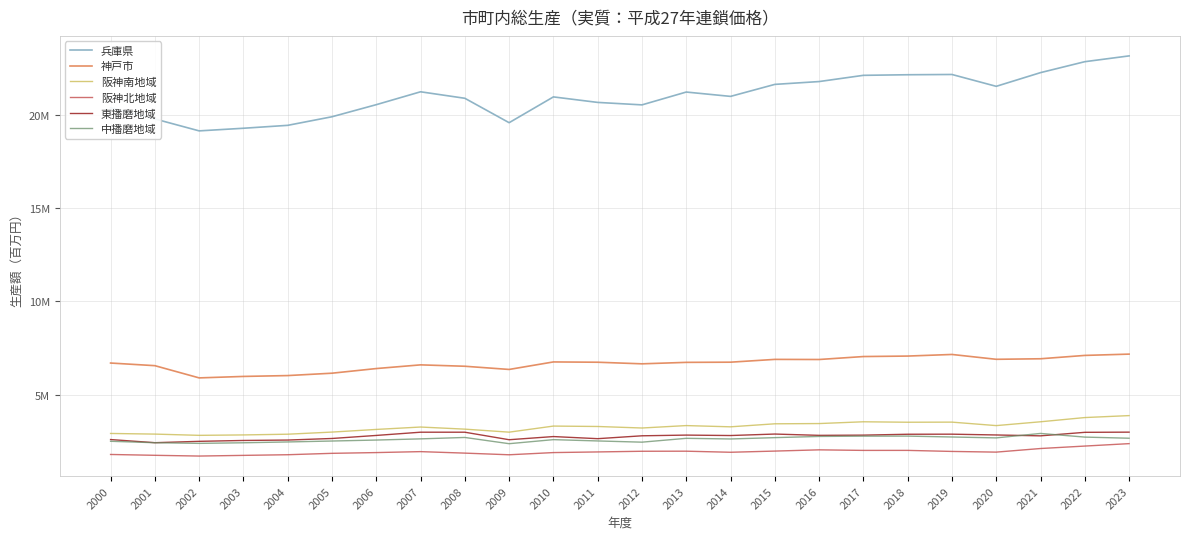

Reading left to right, extract all data points from this chart.

兵庫県: 2000=20381209	2001=19784388	2002=19144708	2003=19285155	2004=19441327	2005=19901837	2006=20549356	2007=21240002	2008=20892000	2009=19583051	2010=20965874	2011=20670614	2012=20538327	2013=21226252	2014=20993320	2015=21636647	2016=21788402	2017=22121995	2018=22153557	2019=22167707	2020=21532557	2021=22266603	2022=22853097	2023=23163962
神戸市: 2000=6699488	2001=6558112	2002=5902716	2003=5981080	2004=6027118	2005=6154327	2006=6403387	2007=6601183	2008=6526730	2009=6355506	2010=6758415	2011=6742433	2012=6657218	2013=6735368	2014=6745075	2015=6894694	2016=6888662	2017=7047128	2018=7072927	2019=7158982	2020=6899350	2021=6928122	2022=7107731	2023=7177346
阪神南地域: 2000=2924190	2001=2889916	2002=2822870	2003=2845675	2004=2884172	2005=2998222	2006=3139877	2007=3268803	2008=3155284	2009=2994016	2010=3319765	2011=3297915	2012=3216670	2013=3346378	2014=3280003	2015=3441925	2016=3454899	2017=3550297	2018=3525754	2019=3531410	2020=3345349	2021=3550333	2022=3776442	2023=3881282
阪神北地域: 2000=1797958	2001=1752987	2002=1712911	2003=1749188	2004=1784065	2005=1858810	2006=1899352	2007=1950245	2008=1870110	2009=1781451	2010=1899243	2011=1933680	2012=1969860	2013=1973792	2014=1916221	2015=1979402	2016=2045945	2017=2016026	2018=2016613	2019=1960835	2020=1923944	2021=2116690	2022=2248510	2023=2378569
東播磨地域: 2000=2597590	2001=2429194	2002=2501954	2003=2548675	2004=2570772	2005=2654911	2006=2818020	2007=2991431	2008=2991000	2009=2588289	2010=2757838	2011=2644458	2012=2798943	2013=2836482	2014=2813198	2015=2892399	2016=2822537	2017=2834239	2018=2881744	2019=2885750	2020=2843136	2021=2796242	2022=2984856	2023=2994548
中播磨地域: 2000=2504580	2001=2427698	2002=2393277	2003=2424962	2004=2469002	2005=2518709	2006=2570844	2007=2634212	2008=2709815	2009=2375561	2010=2593073	2011=2522777	2012=2457541	2013=2663275	2014=2629033	2015=2700277	2016=2764157	2017=2779554	2018=2782124	2019=2734755	2020=2686698	2021=2925313	2022=2729244	2023=2668618